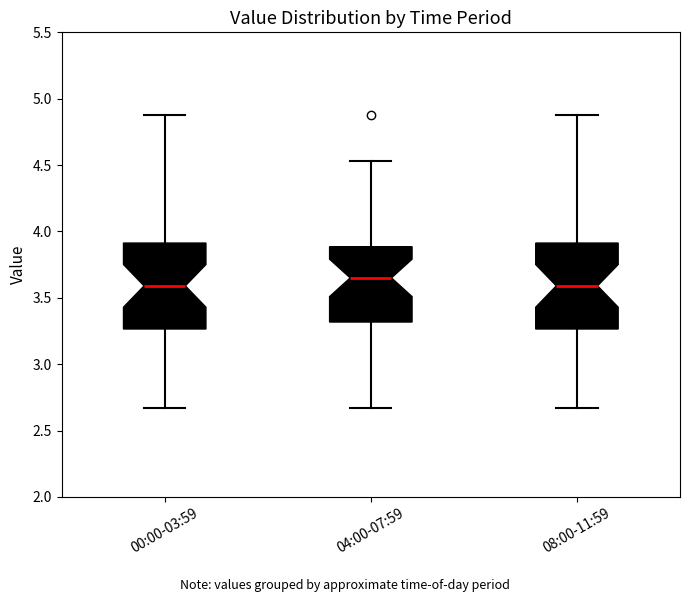

Reading left to right, read every box against the y-axis: the position of its median line, the range the box covers, and the ends of its whiskers. The values are not printed on the chart, so give them approximately, as read against the axis.

00:00-03:59: median 3.60, box 3.25 to 3.90, whiskers 2.65 to 4.90
04:00-07:59: median 3.65, box 3.30 to 3.90, whiskers 2.65 to 4.55
08:00-11:59: median 3.60, box 3.25 to 3.90, whiskers 2.65 to 4.90